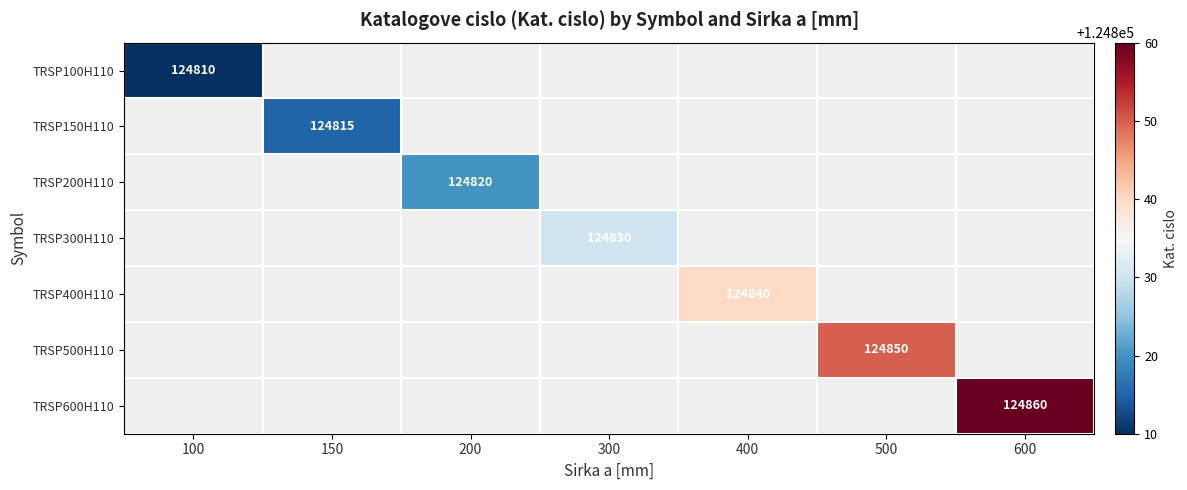

At how many categories does at least one series exceed 105200?

7